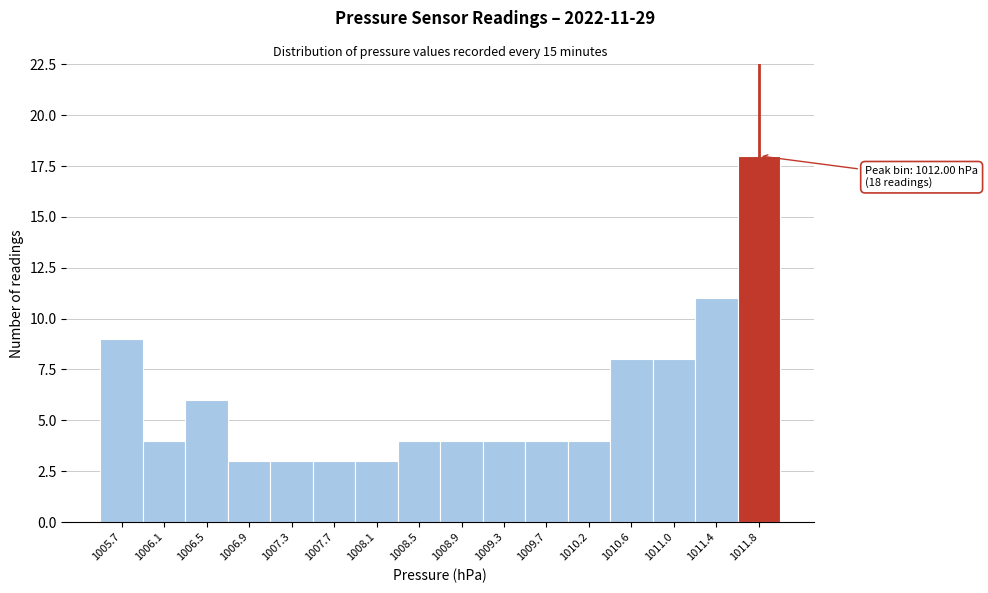

Reading left to right, extract all data points from this chart.

1005.7=9	1006.1=4	1006.5=6	1006.9=3	1007.3=3	1007.7=3	1008.1=3	1008.5=4	1008.9=4	1009.3=4	1009.7=4	1010.2=4	1010.6=8	1011.0=8	1011.4=11	1011.8=18